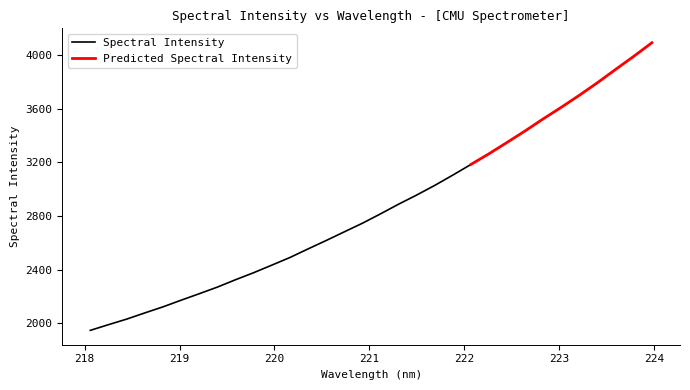

Which has a higher value, 223.5987 or 223.2172?

223.5987